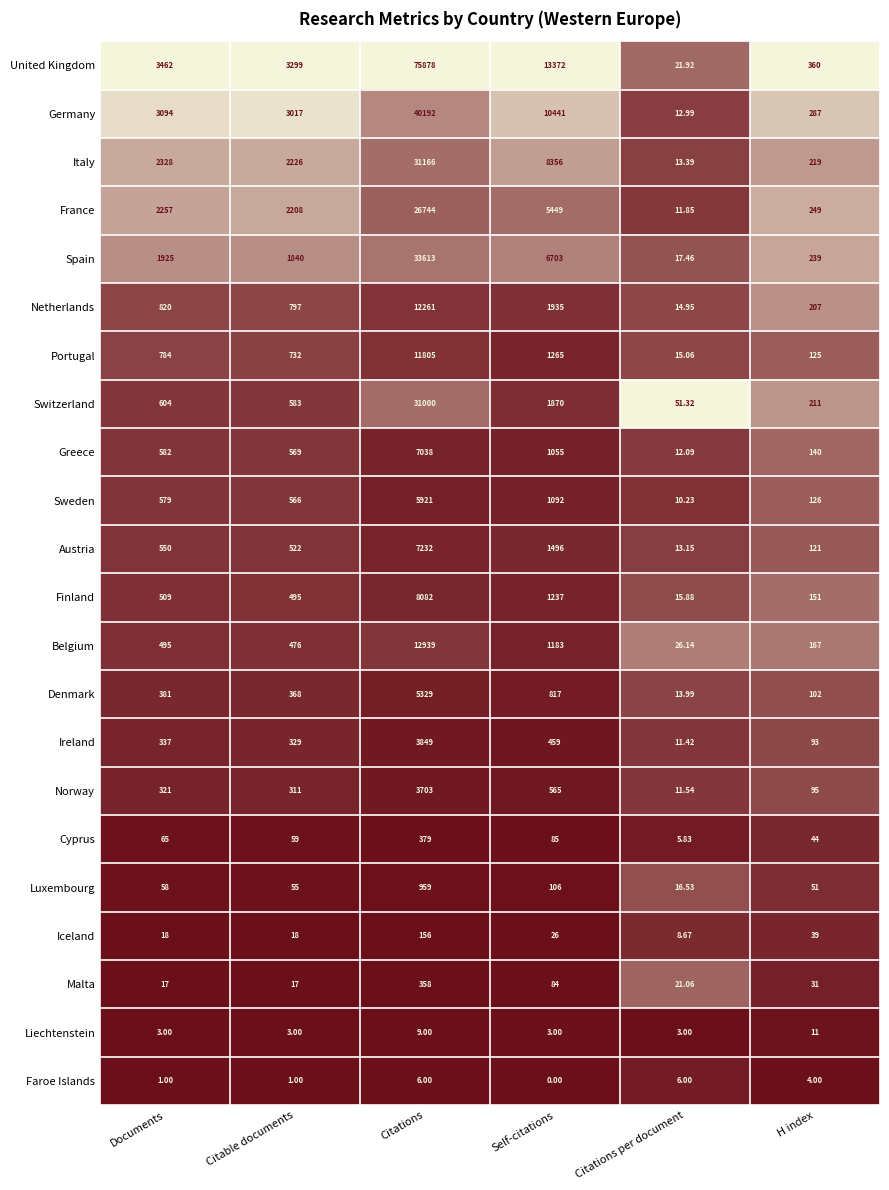

At Citable documents, list the series in order from smallest to largest.

Faroe Islands, Liechtenstein, Malta, Iceland, Luxembourg, Cyprus, Norway, Ireland, Denmark, Belgium, Finland, Austria, Sweden, Greece, Switzerland, Portugal, Netherlands, Spain, France, Italy, Germany, United Kingdom